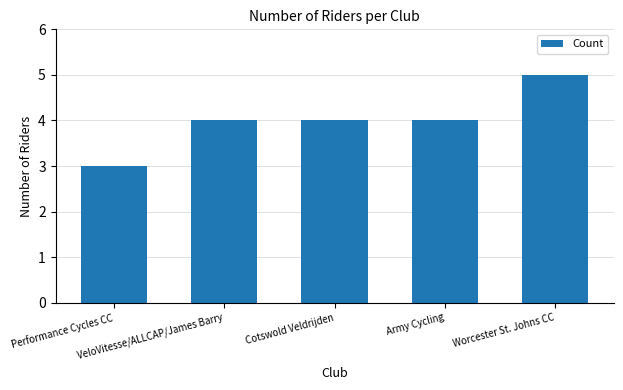

What is the sum of all values?

20